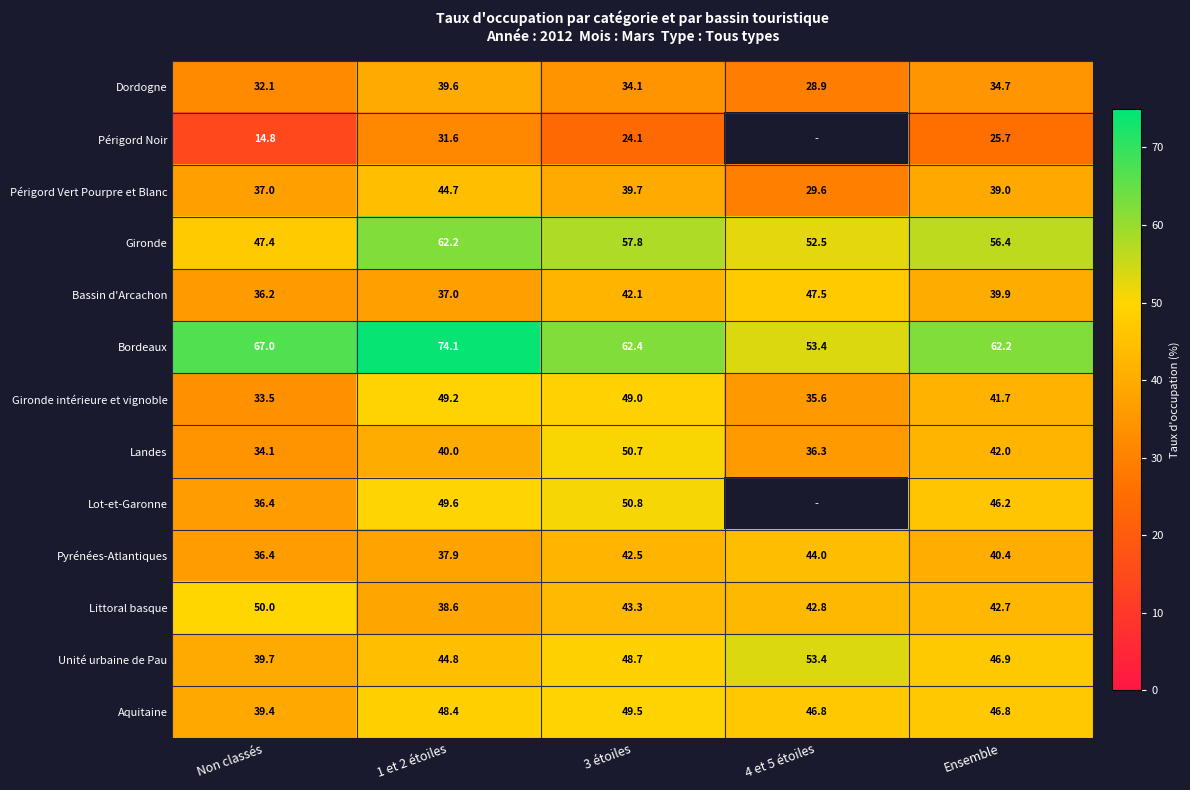

Read the Lot-et-Garonne value at 3 étoiles.

50.8